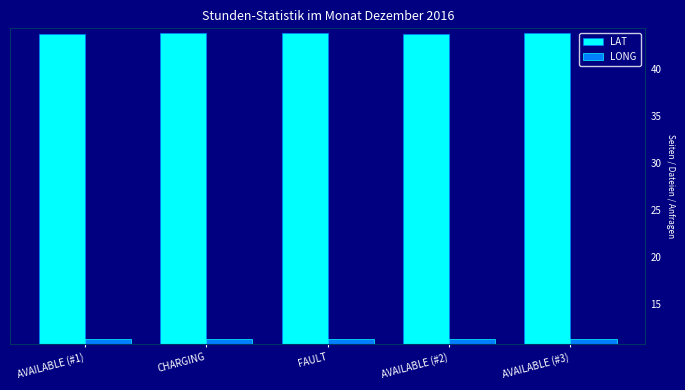

List the series in order of their overall mean, highest first.

LAT, LONG